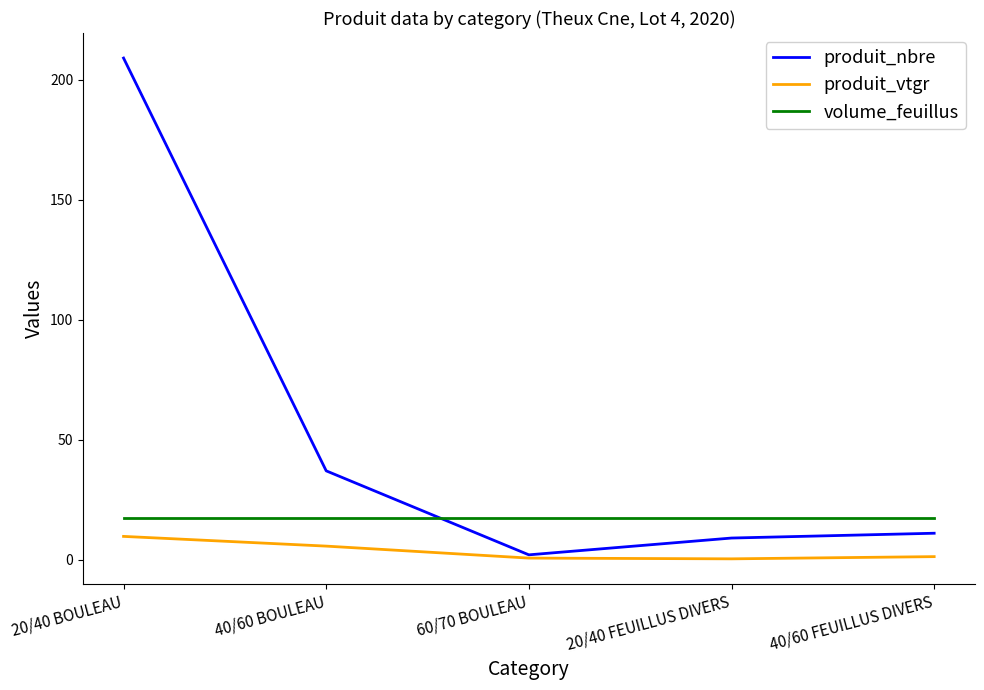

At which category does produit_nbre reach its first local valley?

60/70 BOULEAU